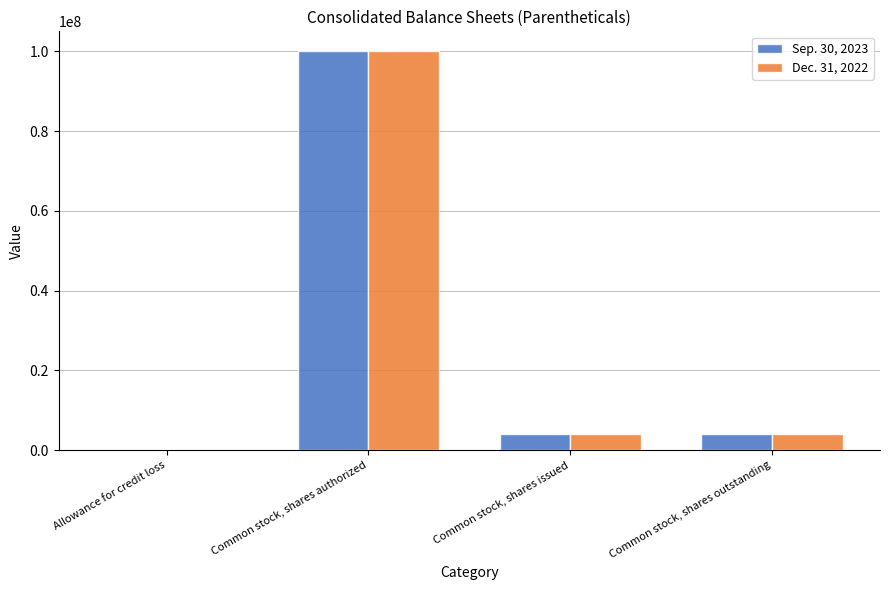

What are all the series names shown in the legend?

Sep. 30, 2023, Dec. 31, 2022